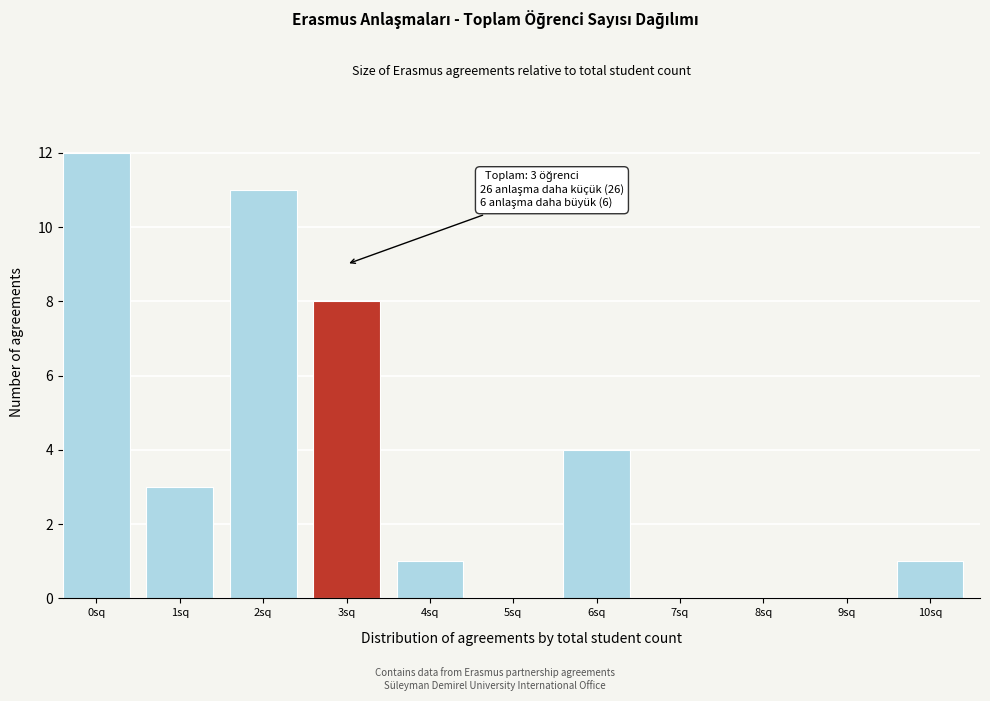

Reading left to right, list all the values displayed in this chart.

0sq=12	1sq=3	2sq=11	3sq=8	4sq=1	5sq=0	6sq=4	7sq=0	8sq=0	9sq=0	10sq=1